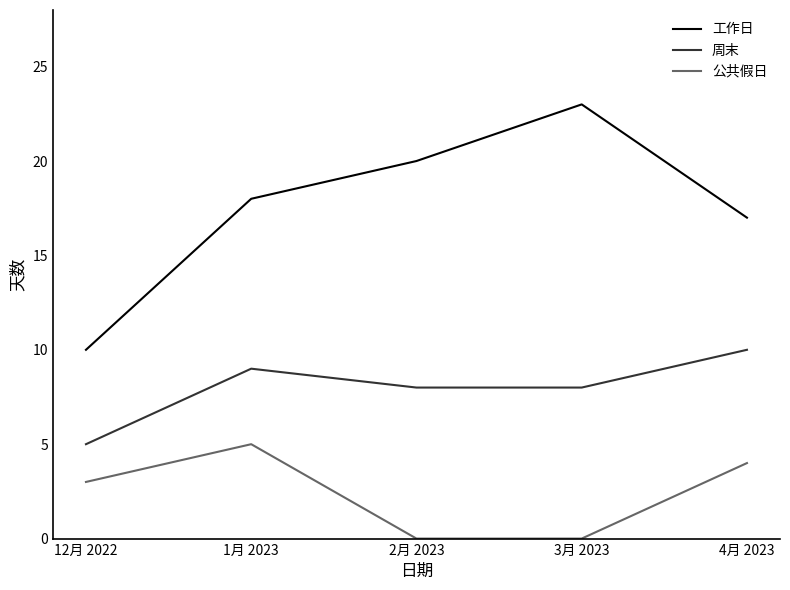

What is the difference between the highest and lowest values at 1月 2023?

13